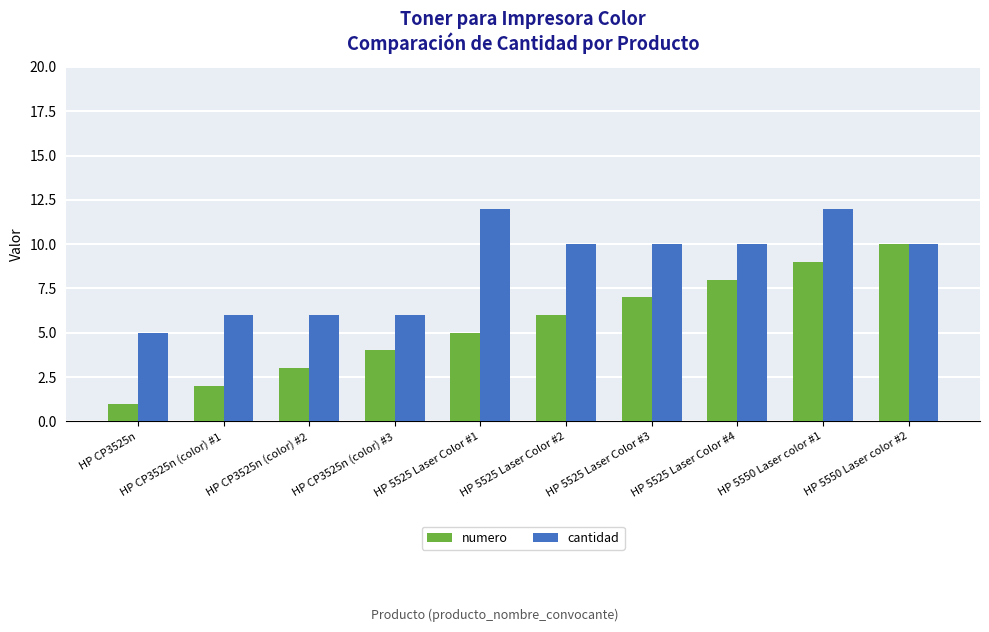

List the series in order of their overall mean, highest first.

cantidad, numero